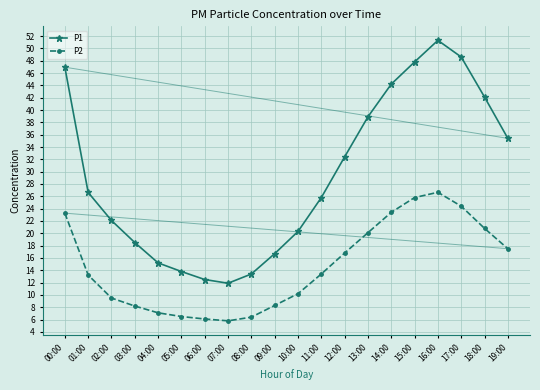

True or false: P2 has more than 2 interior local peaks.

False